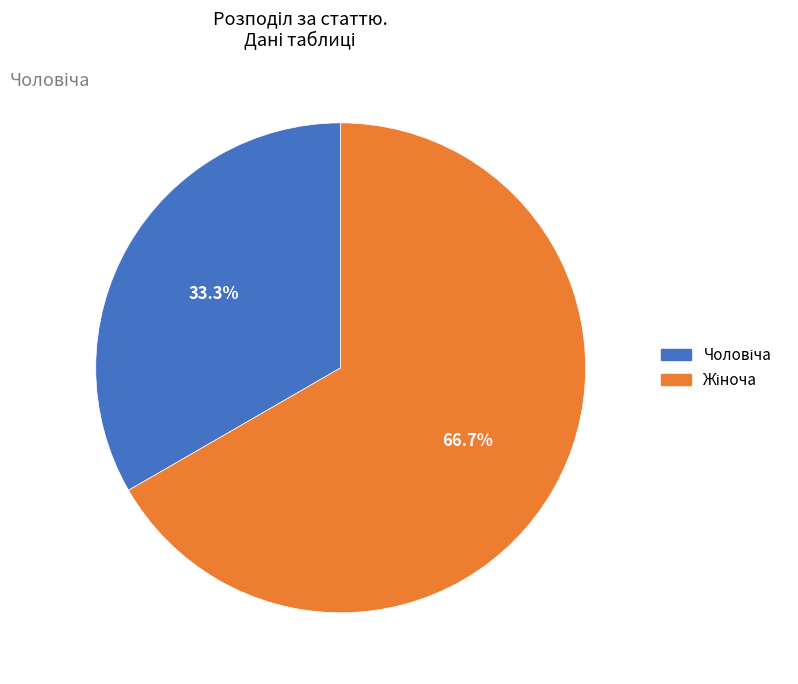

To the nearest percent, what is the difference between the largest and smallest slice percentages?

33%